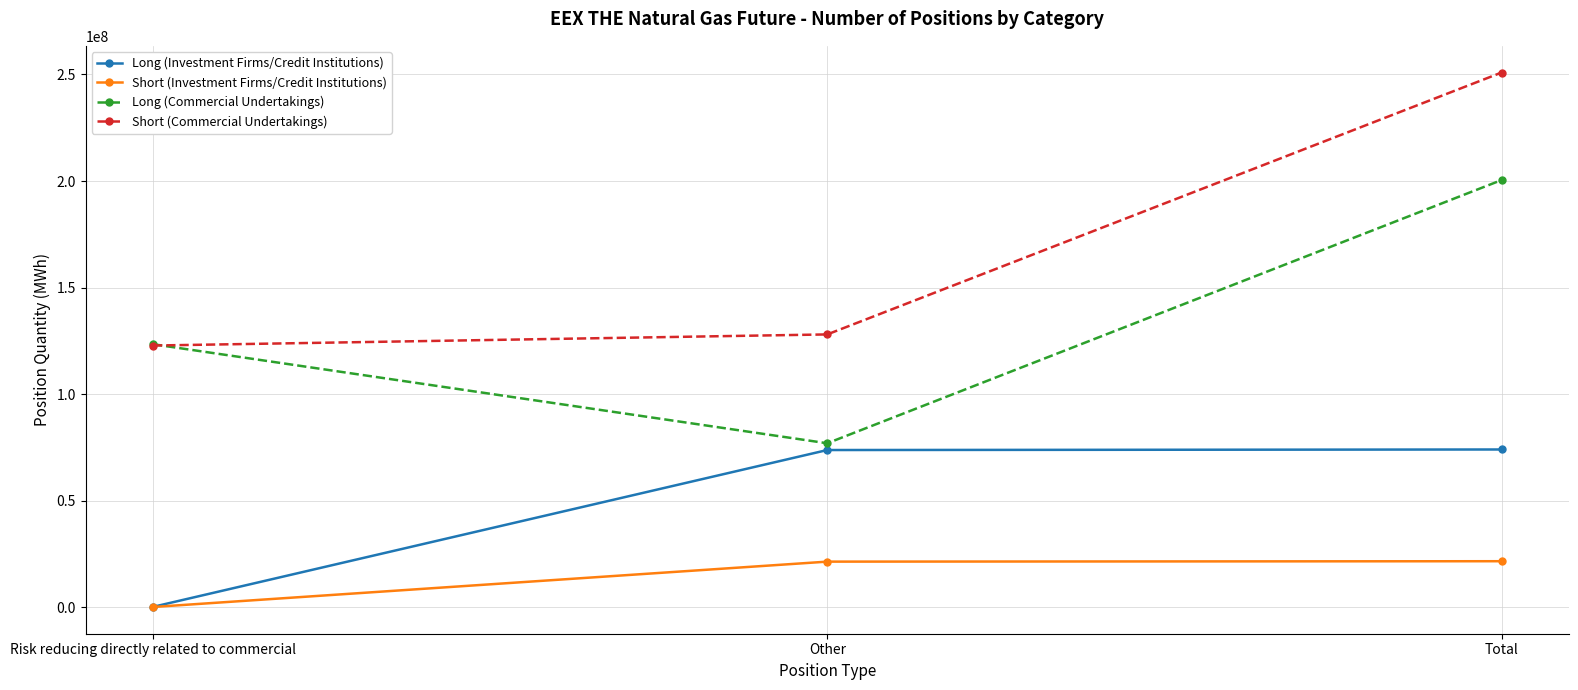

Count the number of data series in this chart.

4